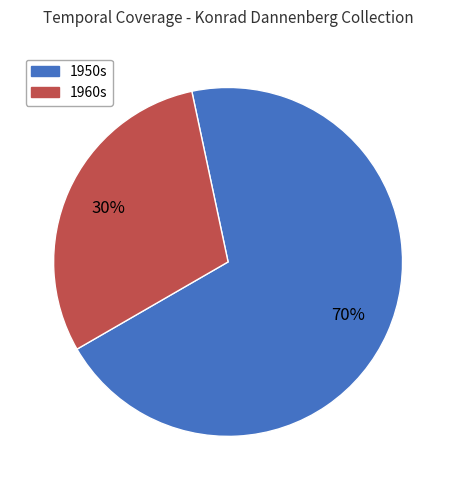

Does any single category account for the majority?

Yes